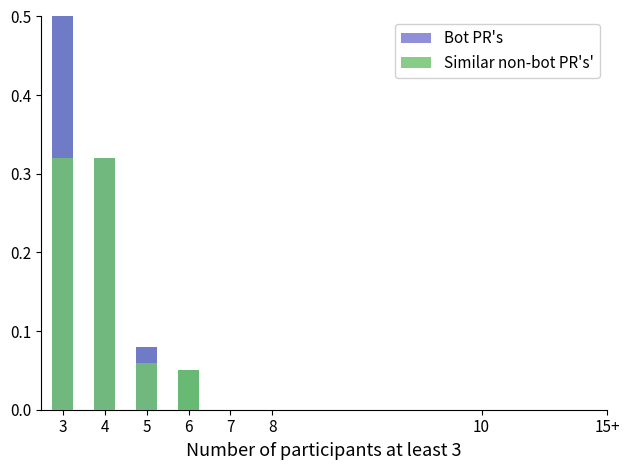

Is the value of Similar non-bot PR's' at 8 greater than the value of Bot PR's at 7?

No